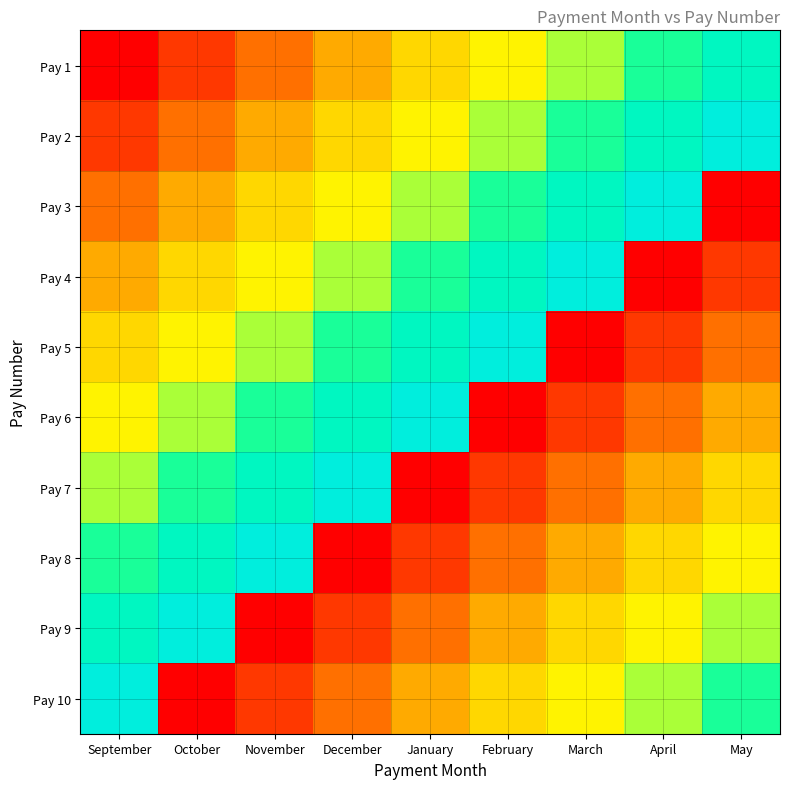

What is the difference between the highest and lowest values at January?

9